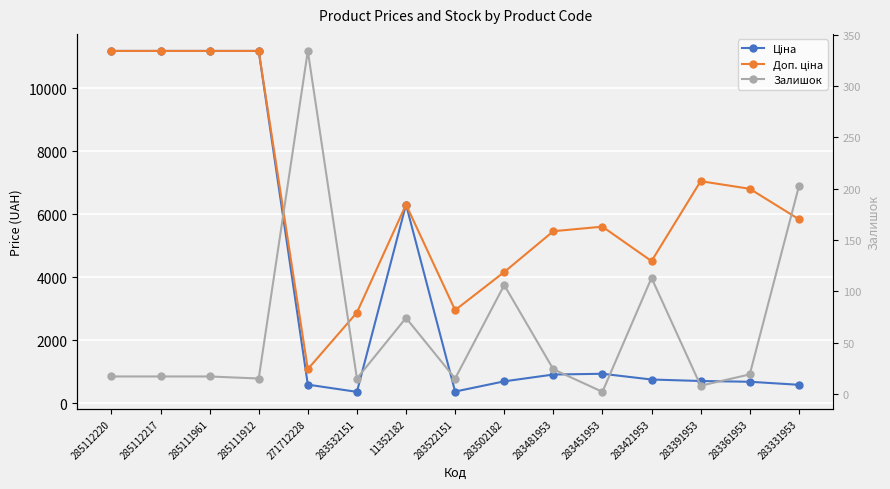

Reading right to left, extract all data points from this chart.

Ціна: 283331953=584.4	283361953=681.0	283391953=705.1	283421953=752.2	283451953=934.5	283481953=910.4	283502182=694.3	283522151=369.5	11352182=6308.8	283532151=359.9	271712228=589.9	285111912=11188.2	285111961=11188.2	285112217=11188.2	285112220=11188.2
Доп. ціна: 283331953=5843.9	283361953=6809.8	283391953=7051.3	283421953=4513.3	283451953=5607.2	283481953=5462.3	283502182=4165.6	283522151=2955.8	11352182=6308.8	283532151=2878.8	271712228=1081.7	285111912=11188.2	285111961=11188.2	285112217=11188.2	285112220=11188.2
Залишок: 283331953=202.0	283361953=19.0	283391953=8.0	283421953=113.0	283451953=2.0	283481953=24.0	283502182=106.0	283522151=15.0	11352182=74.0	283532151=15.0	271712228=334.0	285111912=15.0	285111961=17.0	285112217=17.0	285112220=17.0